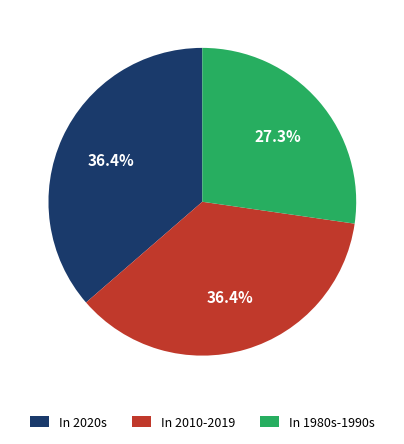

Which has a higher value, In 1980s-1990s or In 2020s?

In 2020s